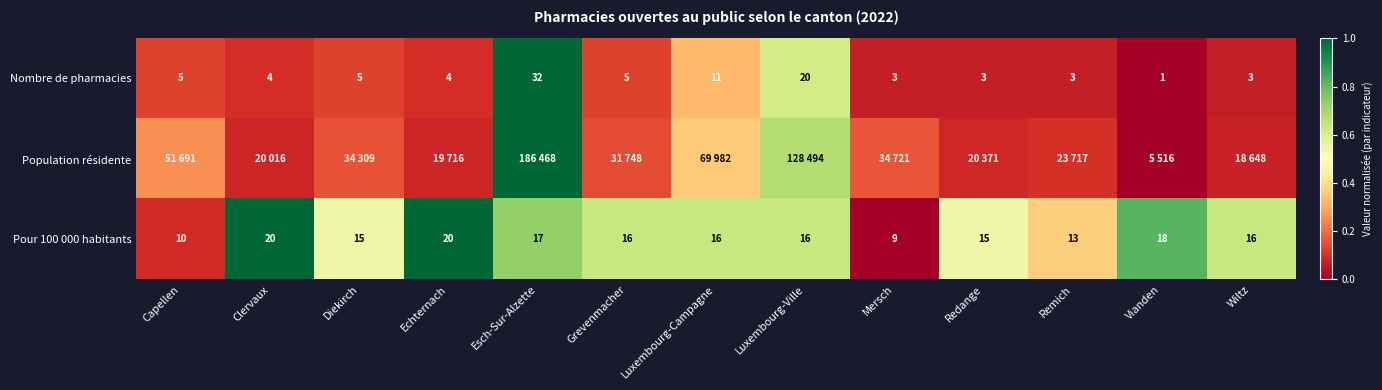

Where does the Pour 100 000 habitants series first go above 16?

Clervaux